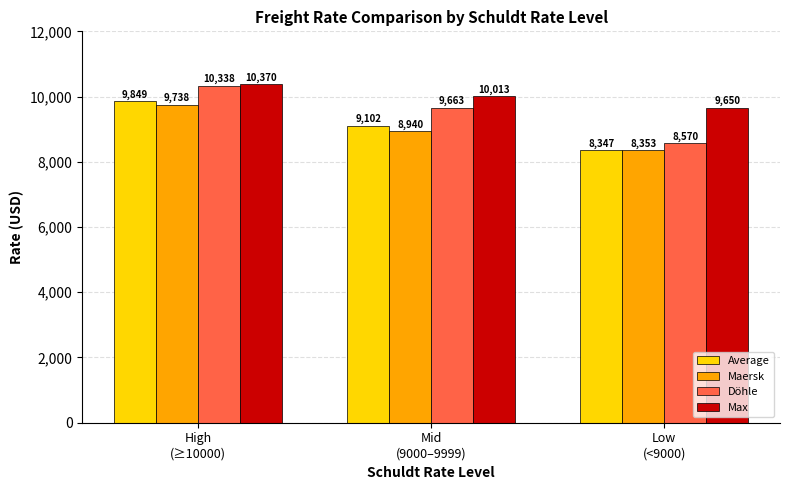

What is the minimum value shown in the chart?

8347